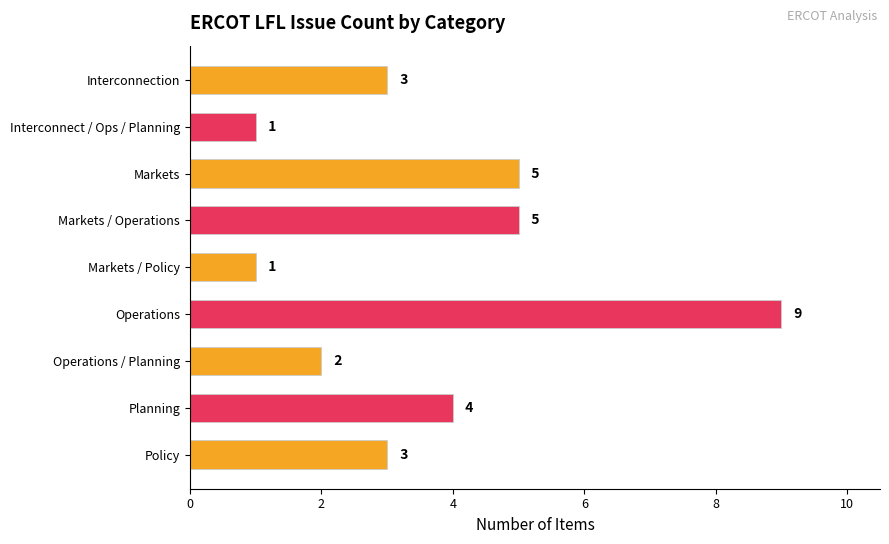

Which has a higher value, Markets or Interconnection?

Markets